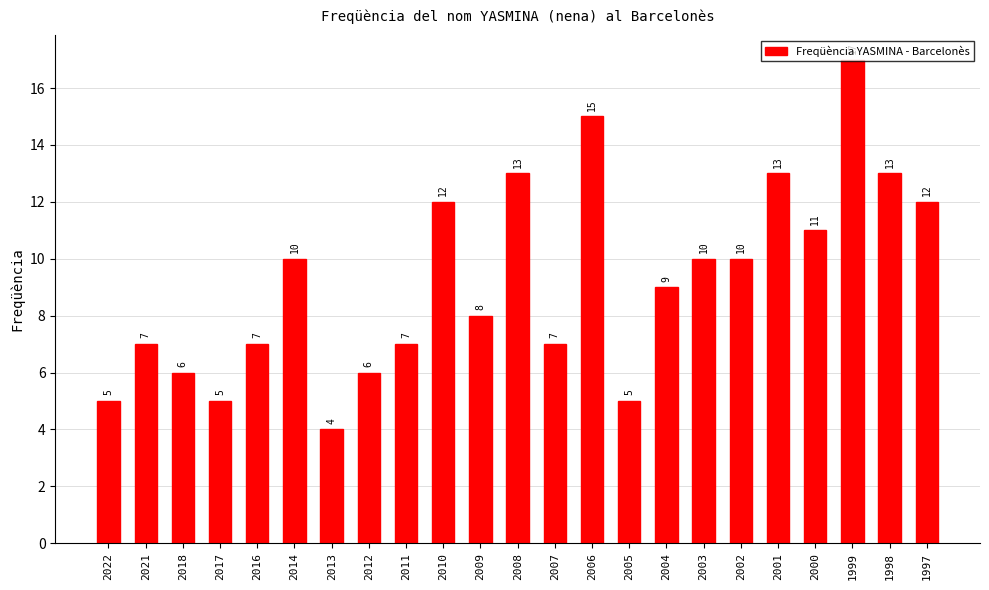

Which category has the lowest value across all series?

2013